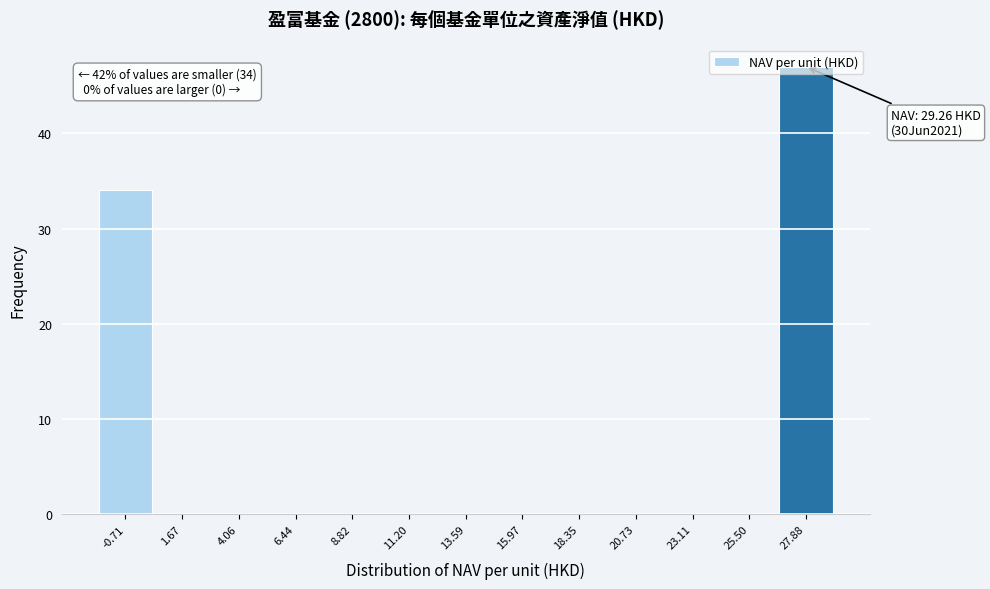

What is the greatest value displayed?

47